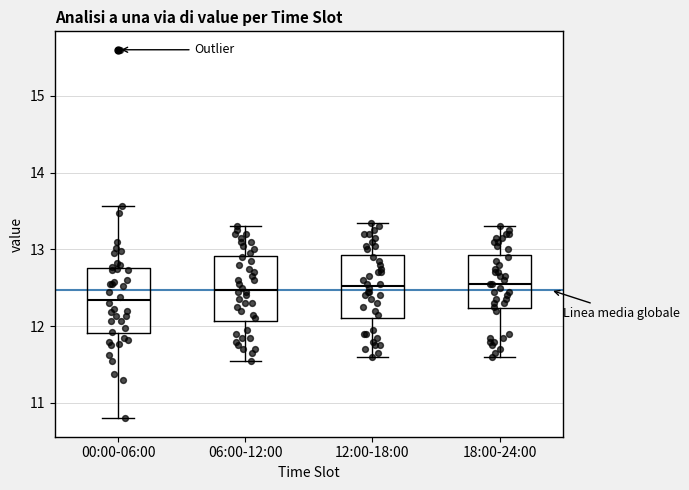

Reading left to right, transcribe this box plot: for each box, give where its median line is, the range the box spans, and where its two whiskers end, as read against the y-axis. The values are not printed on the chart, so give them approximately, as read against the axis.

00:00-06:00: median 12.3, box 11.9 to 12.8, whiskers 10.8 to 13.6
06:00-12:00: median 12.5, box 12.1 to 12.9, whiskers 11.6 to 13.3
12:00-18:00: median 12.5, box 12.1 to 12.9, whiskers 11.6 to 13.4
18:00-24:00: median 12.6, box 12.2 to 12.9, whiskers 11.6 to 13.3